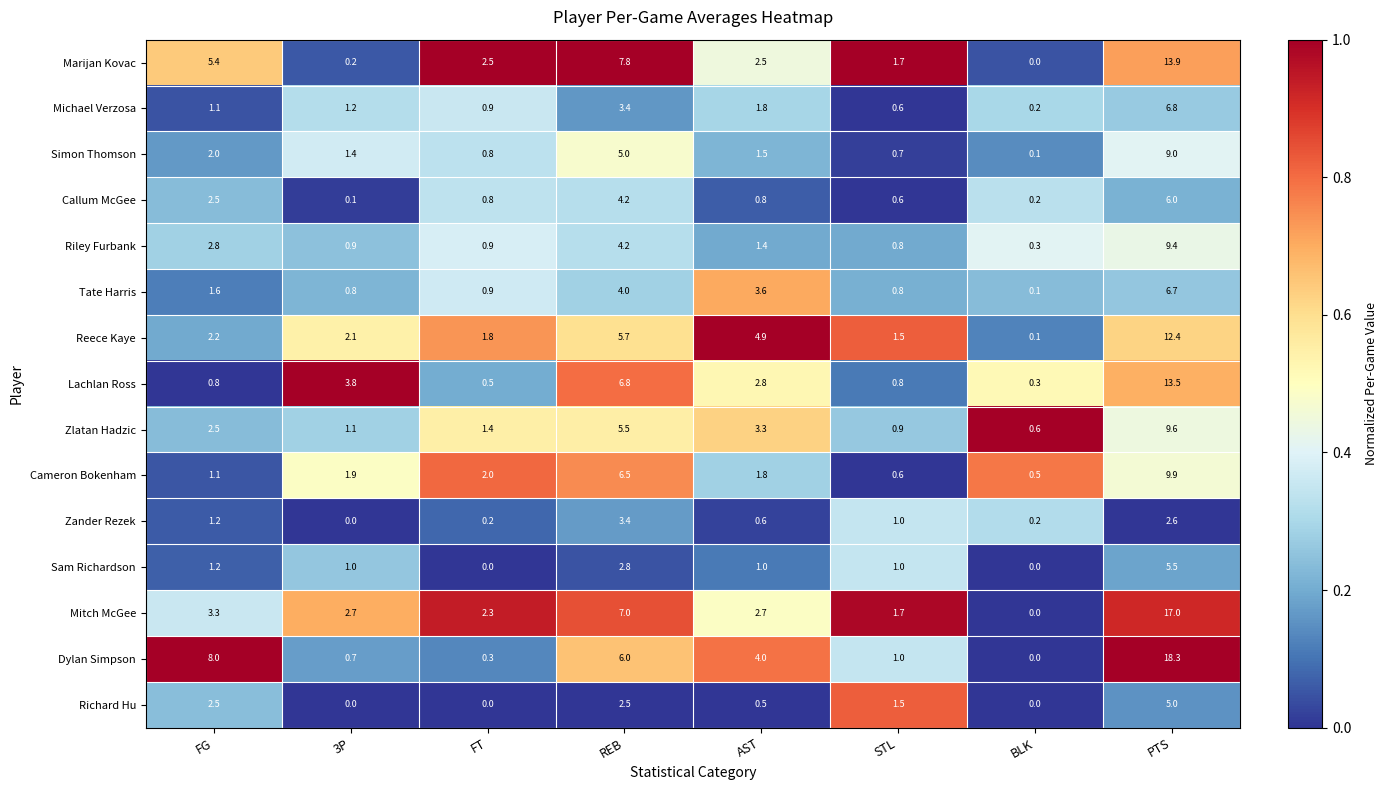

Is the value of Mitch McGee at PTS greater than the value of Cameron Bokenham at FT?

Yes